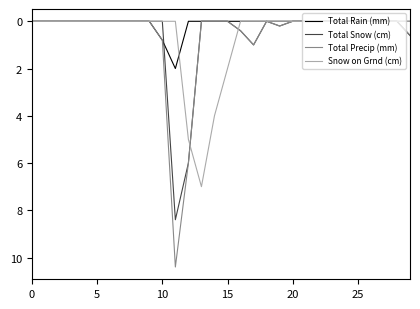

List the series in order of their peak value, lowest first.

Total Rain (mm), Snow on Grnd (cm), Total Snow (cm), Total Precip (mm)